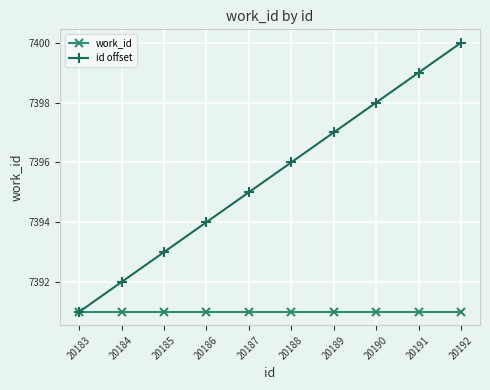

What is the difference between the second highest and second lowest values in the id offset series?

7